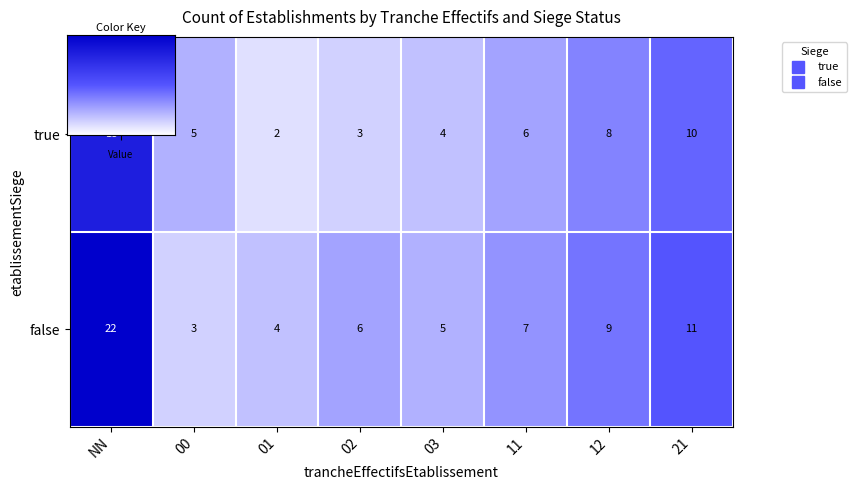

What is the greatest value displayed?

22